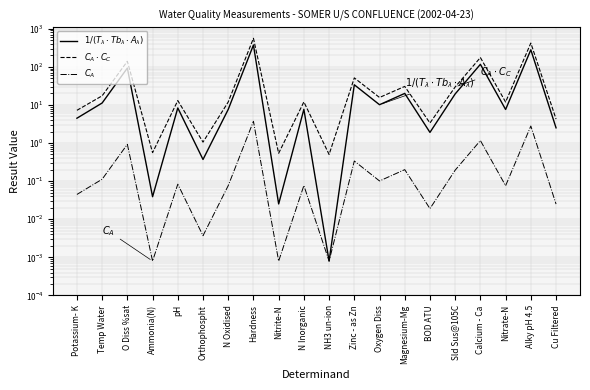

True or false: $C_A \cdot C_C$ and $1/(T_\lambda \cdot Tb_\lambda \cdot A_\lambda)$ cross at least once.

False